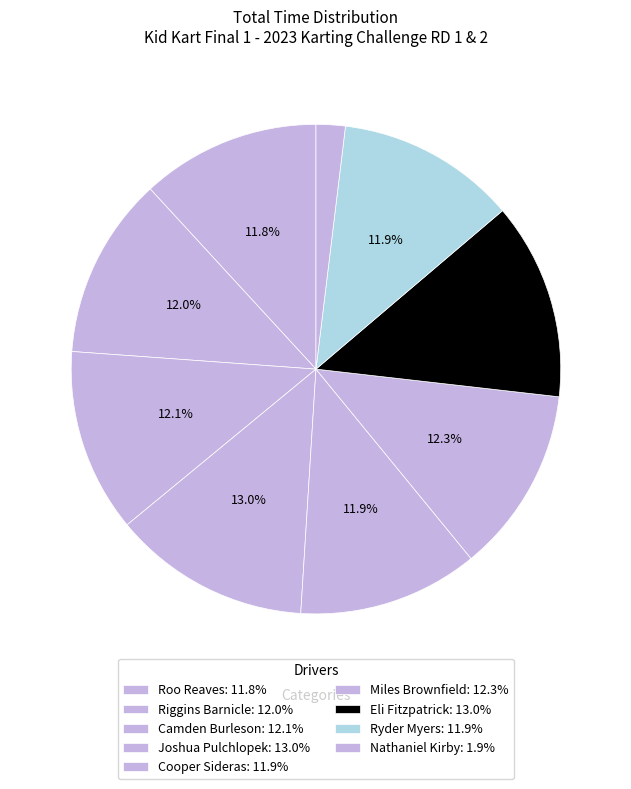

How many slices are in this pie chart?

9